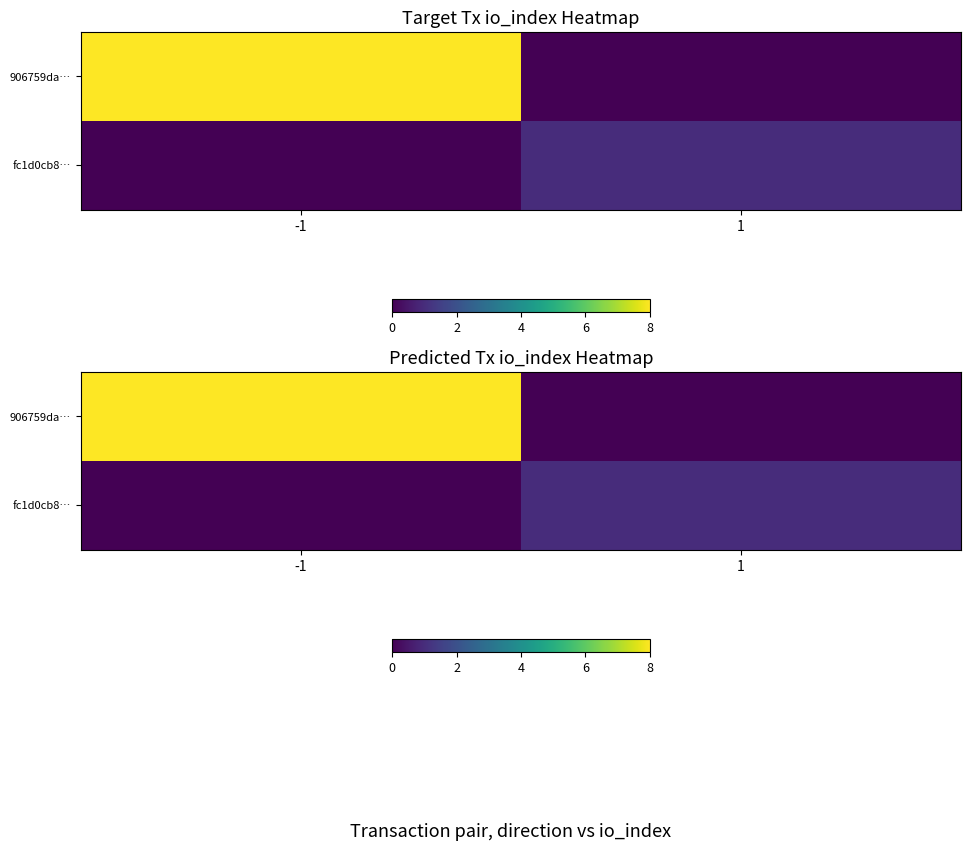

What is the approximate value of 906759da… at -1?

8